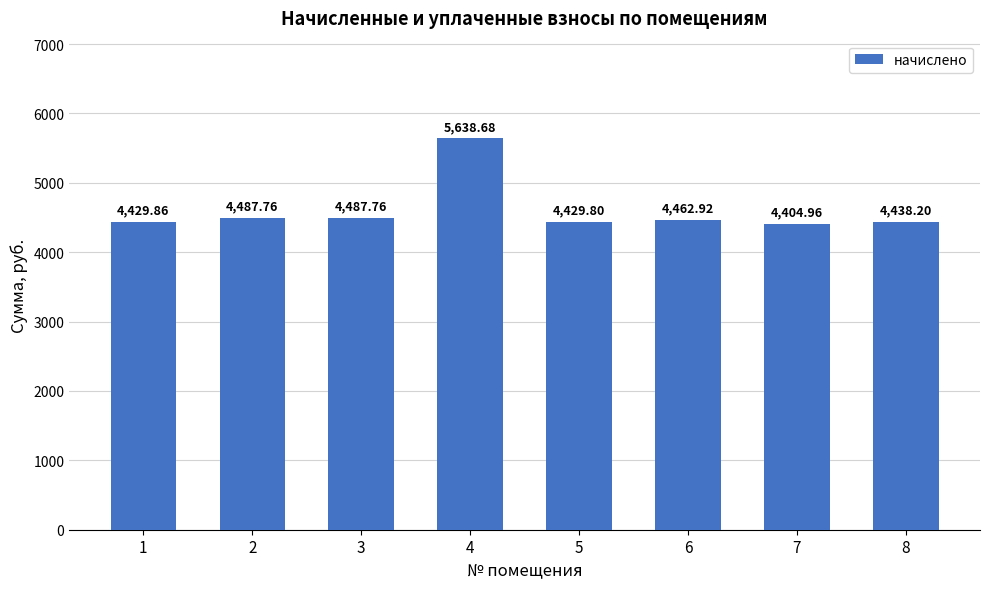

Reading left to right, list all the values displayed in this chart.

4429.9	4487.8	4487.8	5638.7	4429.8	4462.9	4405.0	4438.2